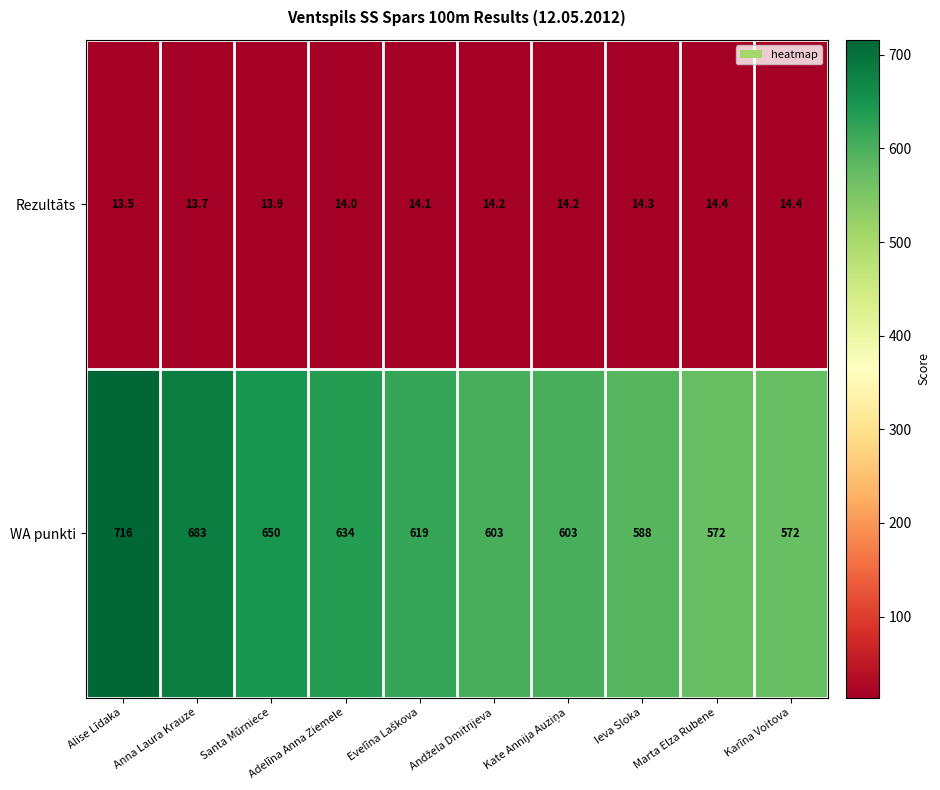

What is the difference between the maximum and minimum values in the Rezultāts series?

0.9